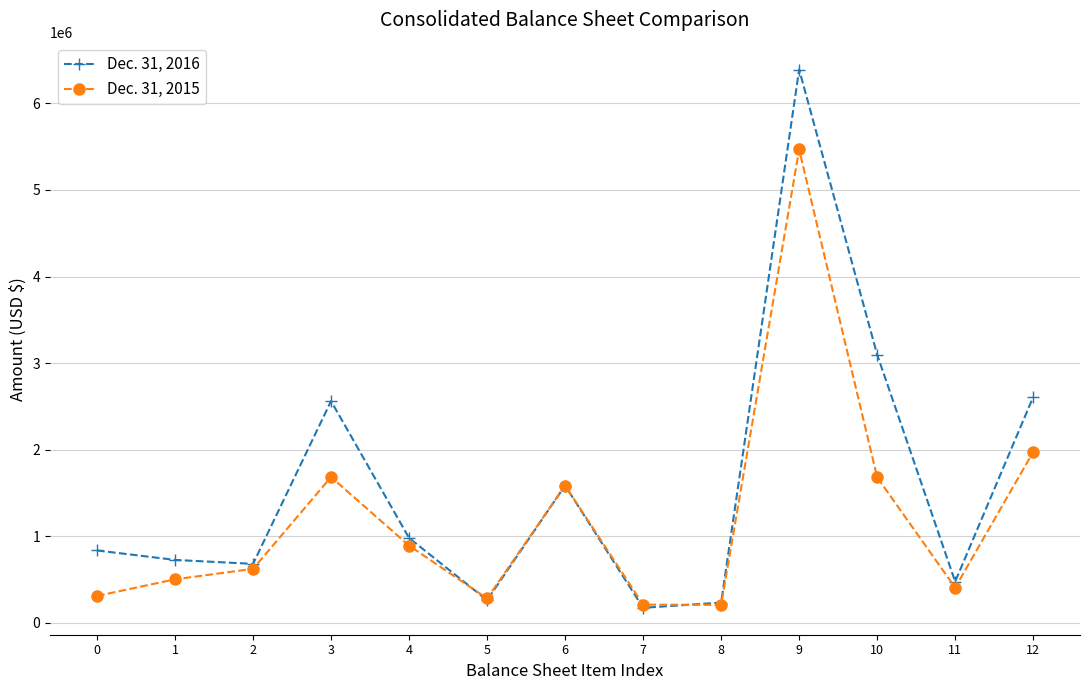

What is the smallest value displayed?

173681